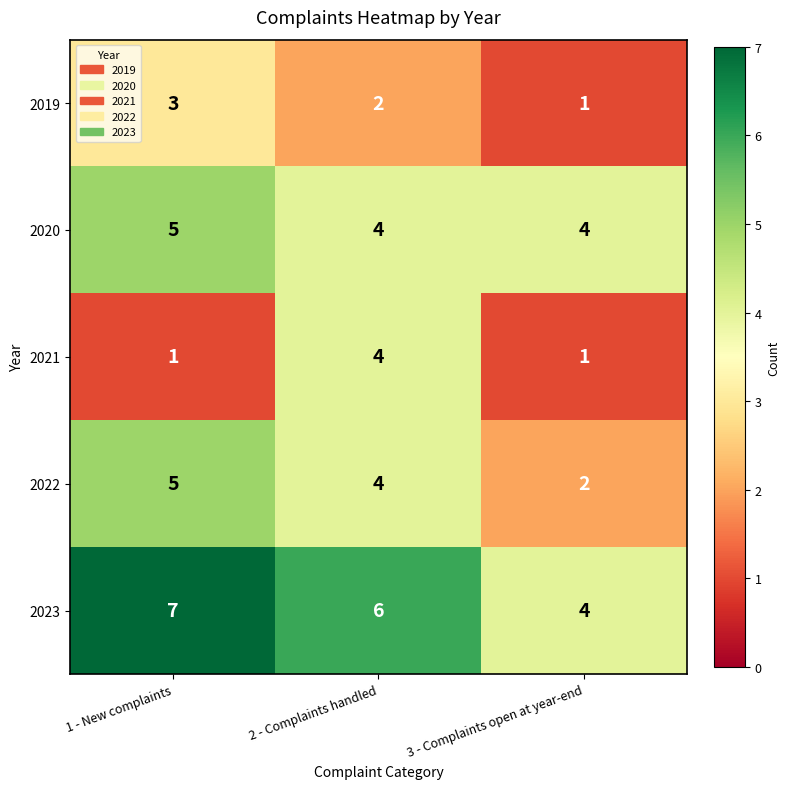

True or false: 2019 has a value of 2 at 1 - New complaints.

False